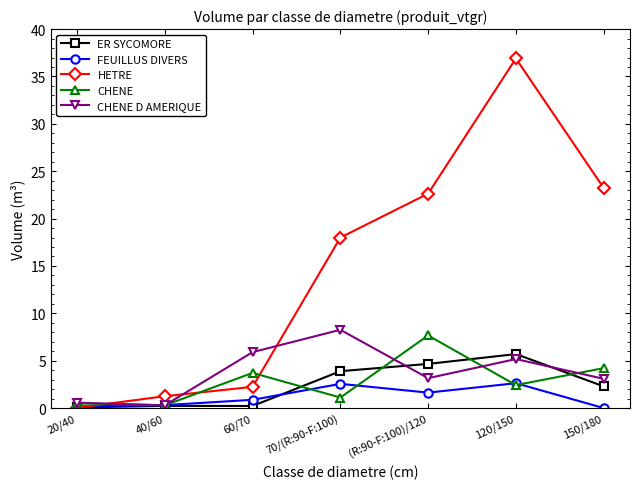

What is the difference between the second highest and minimum values in the FEUILLUS DIVERS series?

2.6